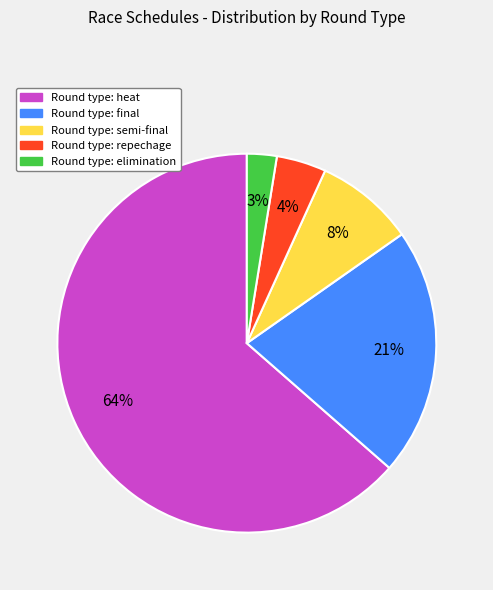

Does any single category account for the majority?

Yes